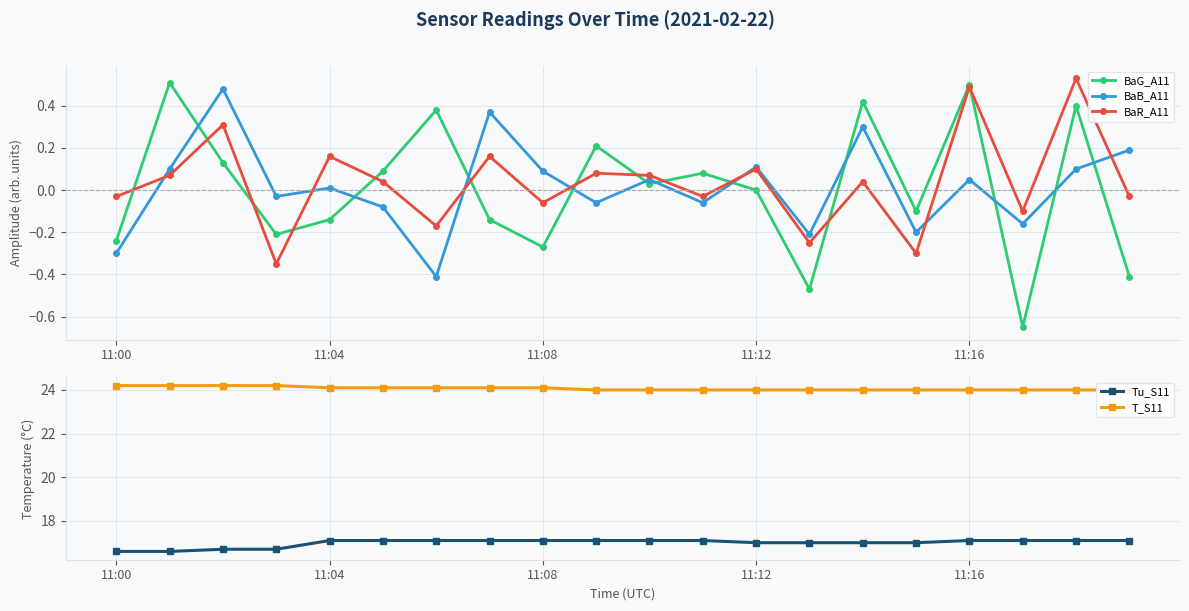

What position from the right is 15?

5